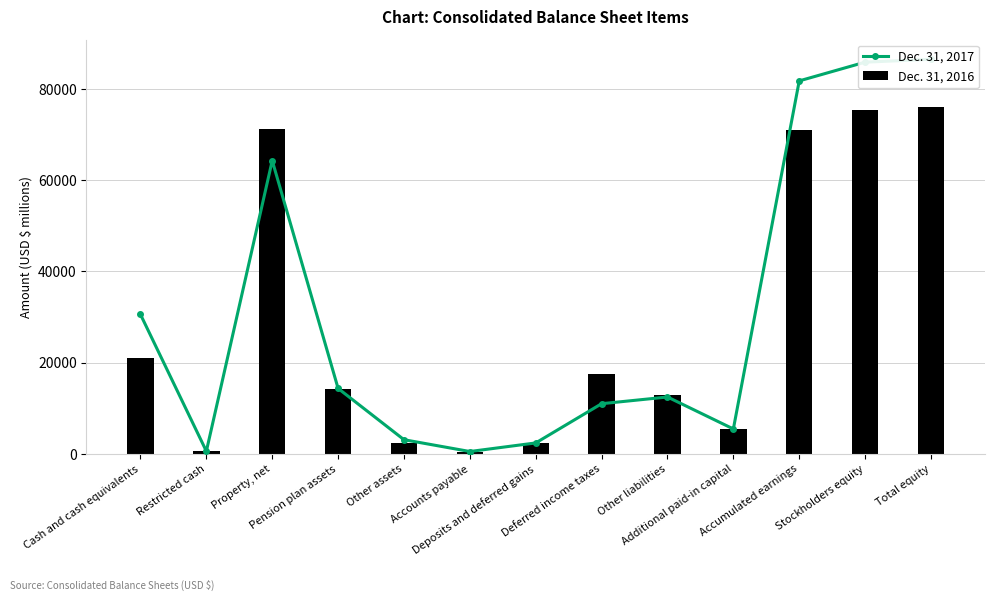

Rank the series at Accumulated earnings from highest to lowest value.

Dec. 31, 2017, Dec. 31, 2016